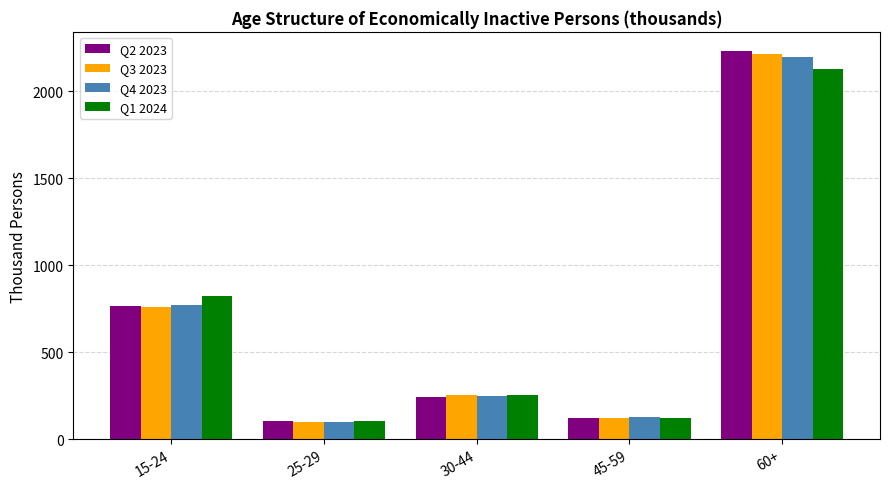

What is the spread (max minus min) of values at 30-44?

9.3